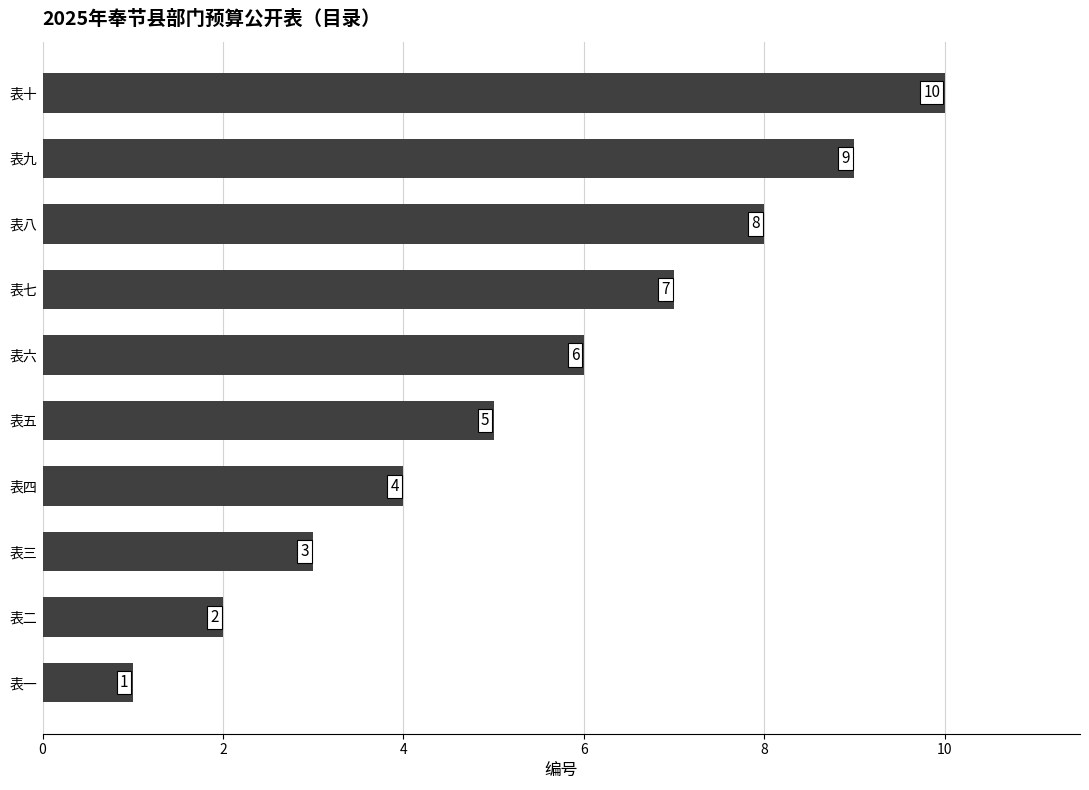

Is it true that the value at 表一 is 1?

True